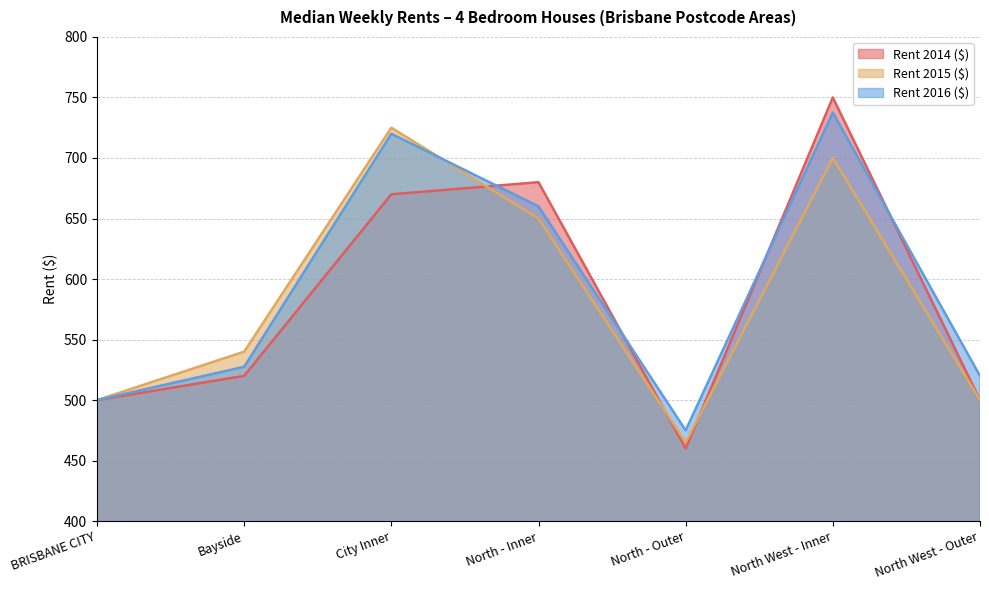

List the labels in order of Rent 2014 ($) value, largest first.

North West - Inner, North - Inner, City Inner, Bayside, BRISBANE CITY, North West - Outer, North - Outer